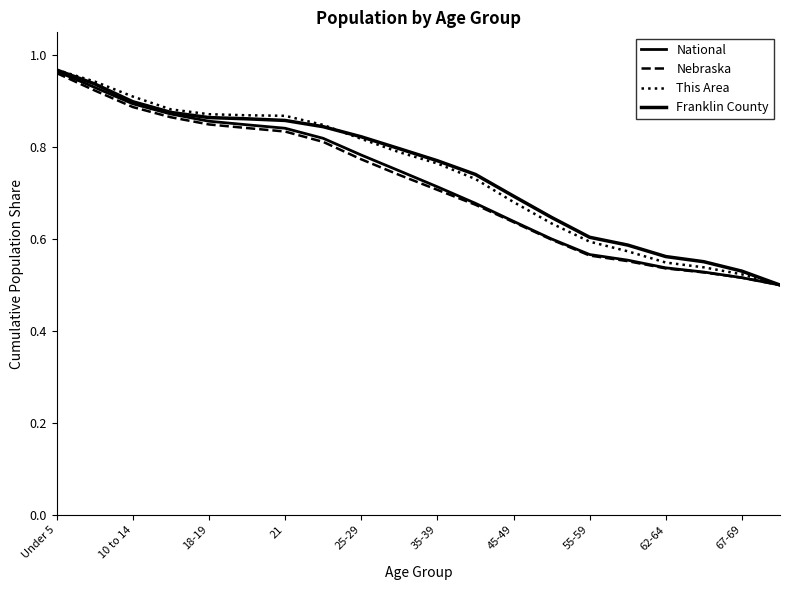

What is the label of the 6th point from the left?

35-39